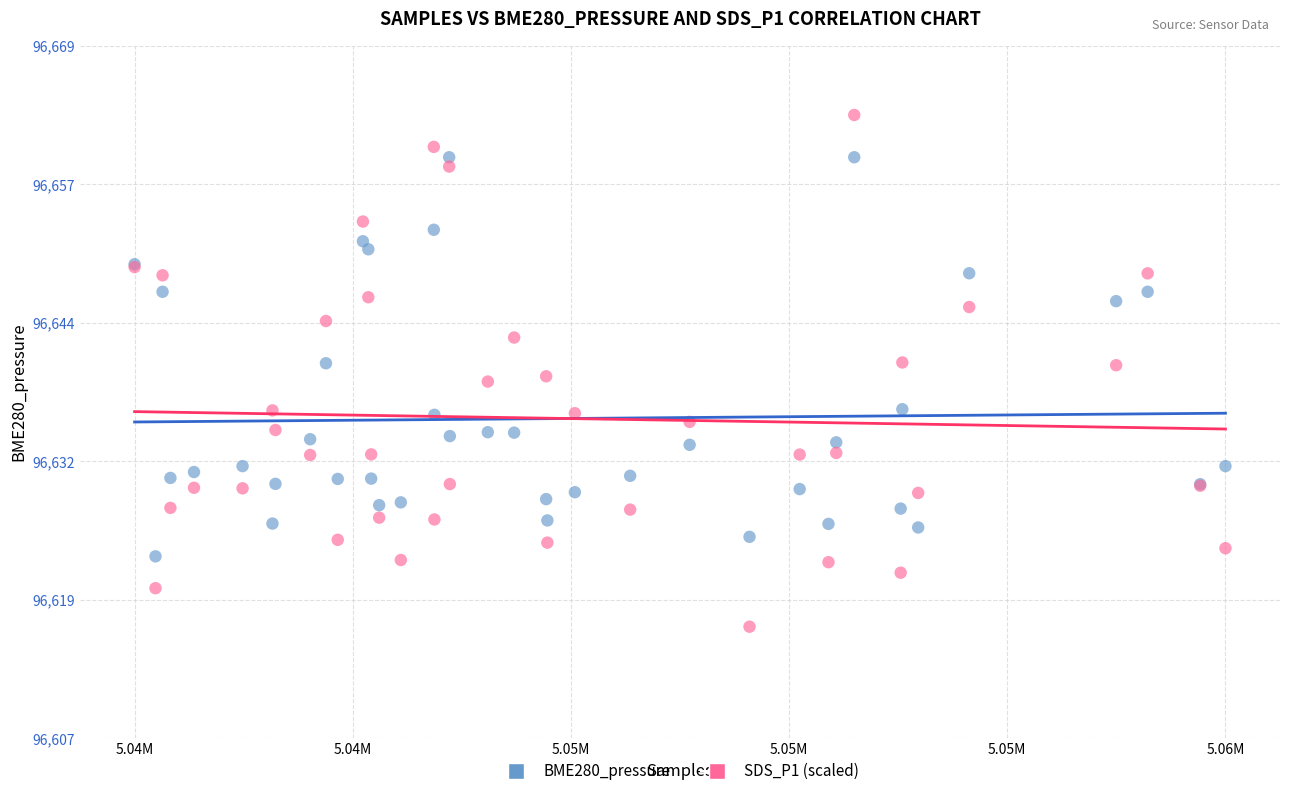

What is the X range (max minus min) for the scatter plot?

16377.0